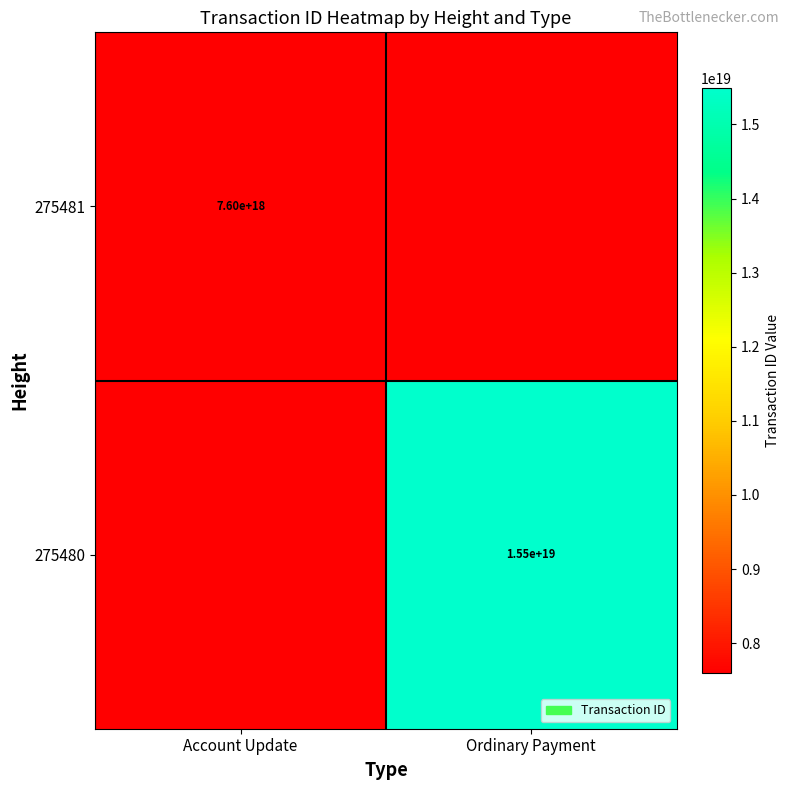

The value of 275481 at Account Update is 7600000000000000000. True or false?

True